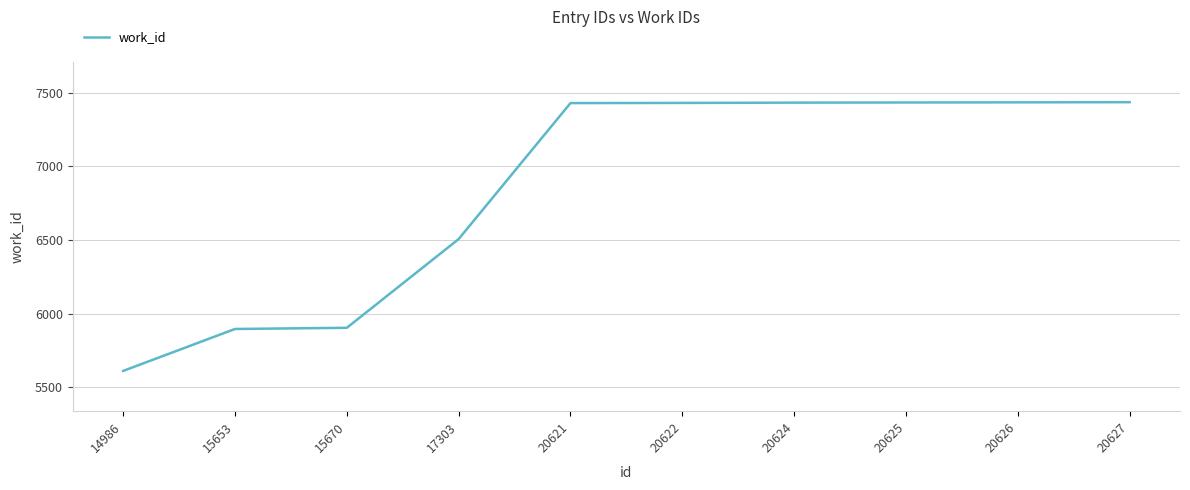

What is the minimum value shown in the chart?

5610